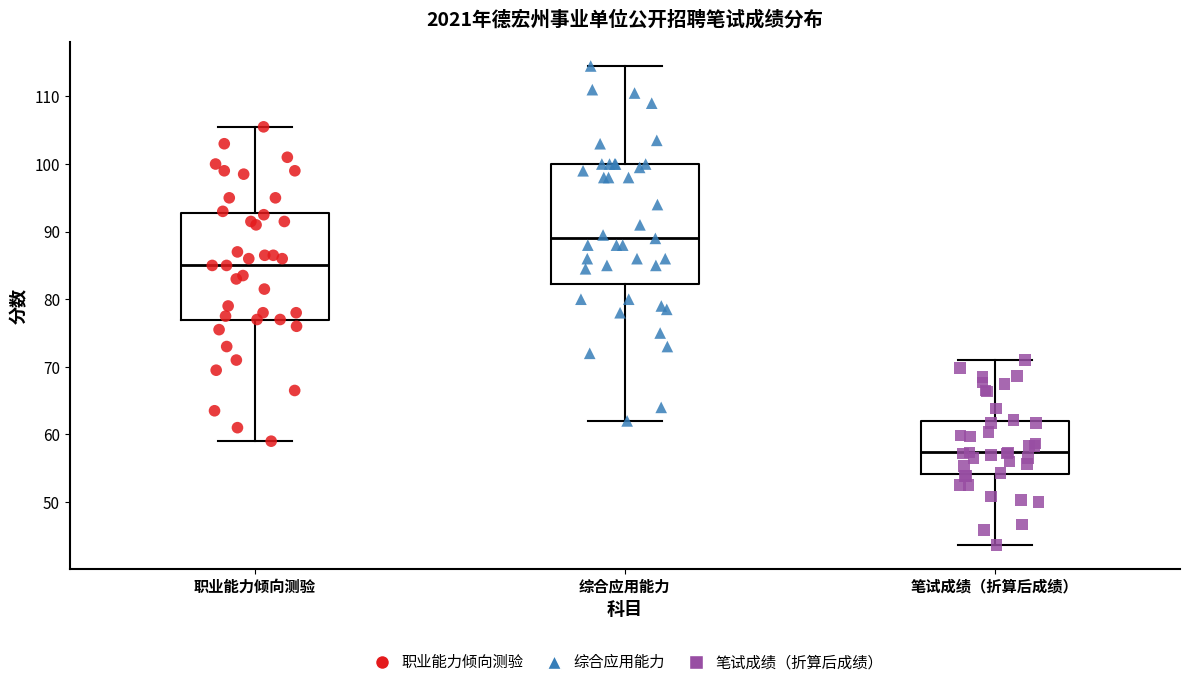

Which box's median line is the highest?

综合应用能力